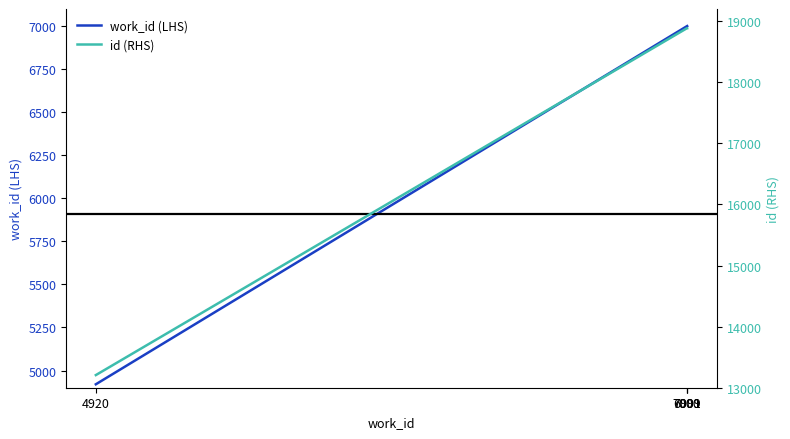

What is the difference between the id (RHS) values at 7000 and 4920?

5676